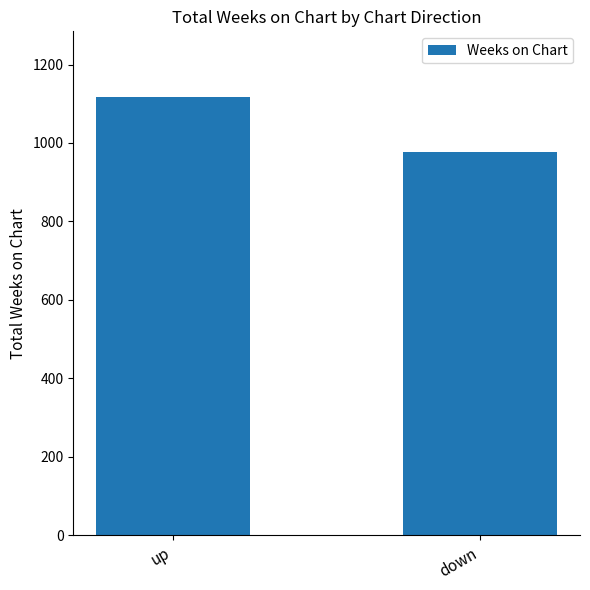

Between down and up, which is larger?

up